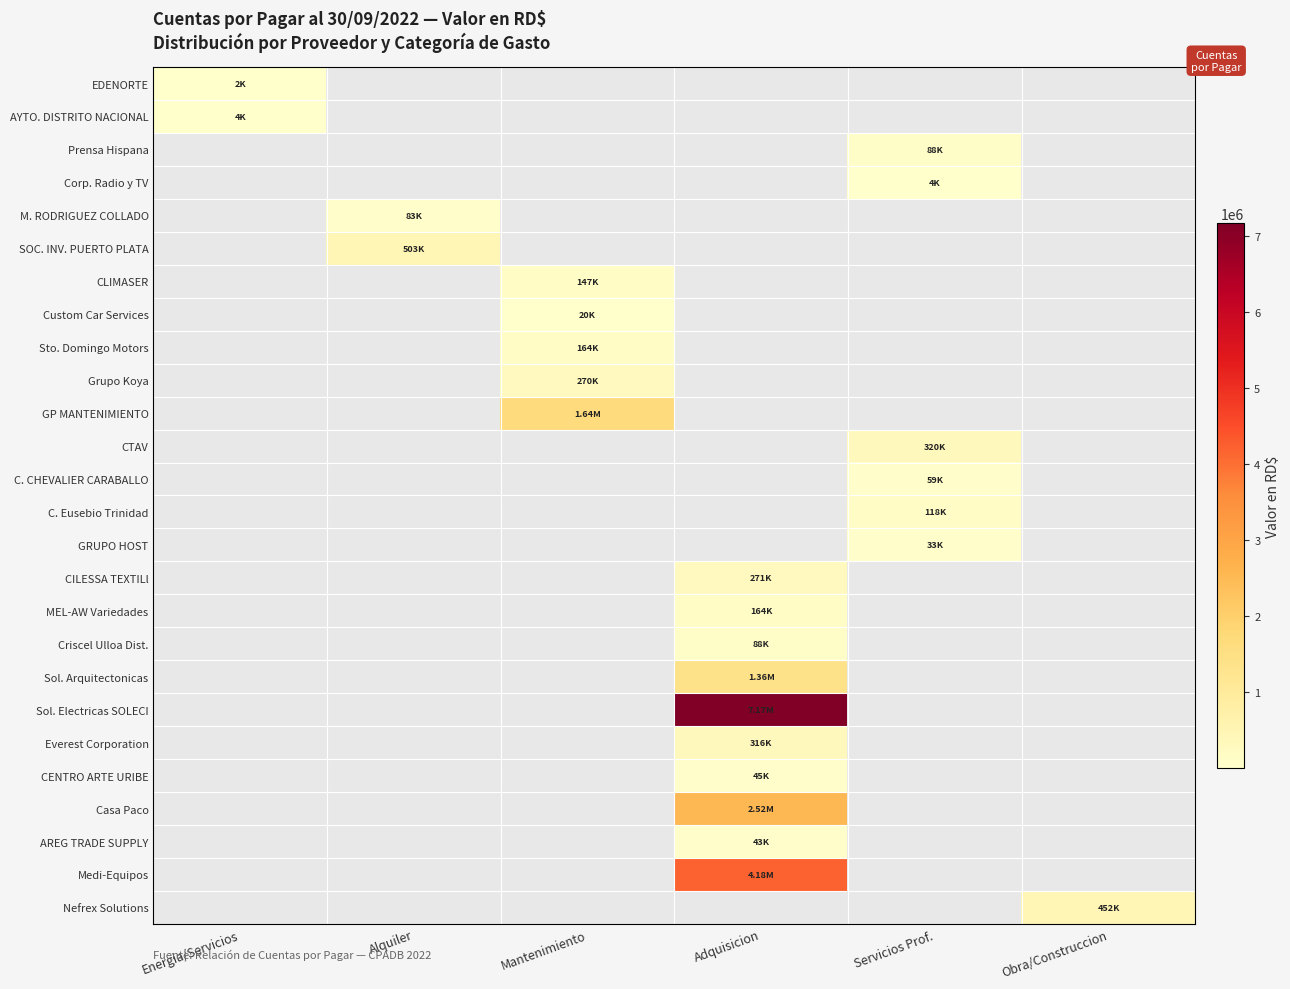

Reading right to left, what are all the values shown in this chart?

EDENORTE: Obra/Construccion=0.0	Servicios Prof.=0.0	Adquisicion=0.0	Mantenimiento=0.0	Alquiler=0.0	Energia/Servicios=1968.2
AYTO. DISTRITO NACIONAL: Obra/Construccion=0.0	Servicios Prof.=0.0	Adquisicion=0.0	Mantenimiento=0.0	Alquiler=0.0	Energia/Servicios=3802.0
Prensa Hispana: Obra/Construccion=0.0	Servicios Prof.=88500.0	Adquisicion=0.0	Mantenimiento=0.0	Alquiler=0.0	Energia/Servicios=0.0
Corp. Radio y TV: Obra/Construccion=0.0	Servicios Prof.=4349.2	Adquisicion=0.0	Mantenimiento=0.0	Alquiler=0.0	Energia/Servicios=0.0
M. RODRIGUEZ COLLADO: Obra/Construccion=0.0	Servicios Prof.=0.0	Adquisicion=0.0	Mantenimiento=0.0	Alquiler=82600.4	Energia/Servicios=0.0
SOC. INV. PUERTO PLATA: Obra/Construccion=0.0	Servicios Prof.=0.0	Adquisicion=0.0	Mantenimiento=0.0	Alquiler=503043.4	Energia/Servicios=0.0
CLIMASER: Obra/Construccion=0.0	Servicios Prof.=0.0	Adquisicion=0.0	Mantenimiento=147146.0	Alquiler=0.0	Energia/Servicios=0.0
Custom Car Services: Obra/Construccion=0.0	Servicios Prof.=0.0	Adquisicion=0.0	Mantenimiento=19990.8	Alquiler=0.0	Energia/Servicios=0.0
Sto. Domingo Motors: Obra/Construccion=0.0	Servicios Prof.=0.0	Adquisicion=0.0	Mantenimiento=164202.5	Alquiler=0.0	Energia/Servicios=0.0
Grupo Koya: Obra/Construccion=0.0	Servicios Prof.=0.0	Adquisicion=0.0	Mantenimiento=269653.2	Alquiler=0.0	Energia/Servicios=0.0
GP MANTENIMIENTO: Obra/Construccion=0.0	Servicios Prof.=0.0	Adquisicion=0.0	Mantenimiento=1643381.3	Alquiler=0.0	Energia/Servicios=0.0
CTAV: Obra/Construccion=0.0	Servicios Prof.=319780.0	Adquisicion=0.0	Mantenimiento=0.0	Alquiler=0.0	Energia/Servicios=0.0
C. CHEVALIER CARABALLO: Obra/Construccion=0.0	Servicios Prof.=59000.0	Adquisicion=0.0	Mantenimiento=0.0	Alquiler=0.0	Energia/Servicios=0.0
C. Eusebio Trinidad: Obra/Construccion=0.0	Servicios Prof.=118000.0	Adquisicion=0.0	Mantenimiento=0.0	Alquiler=0.0	Energia/Servicios=0.0
GRUPO HOST: Obra/Construccion=0.0	Servicios Prof.=33460.1	Adquisicion=0.0	Mantenimiento=0.0	Alquiler=0.0	Energia/Servicios=0.0
CILESSA TEXTILl: Obra/Construccion=0.0	Servicios Prof.=0.0	Adquisicion=271293.2	Mantenimiento=0.0	Alquiler=0.0	Energia/Servicios=0.0
MEL-AW Variedades: Obra/Construccion=0.0	Servicios Prof.=0.0	Adquisicion=164492.0	Mantenimiento=0.0	Alquiler=0.0	Energia/Servicios=0.0
Criscel Ulloa Dist.: Obra/Construccion=0.0	Servicios Prof.=0.0	Adquisicion=88462.2	Mantenimiento=0.0	Alquiler=0.0	Energia/Servicios=0.0
Sol. Arquitectonicas: Obra/Construccion=0.0	Servicios Prof.=0.0	Adquisicion=1356321.5	Mantenimiento=0.0	Alquiler=0.0	Energia/Servicios=0.0
Sol. Electricas SOLECI: Obra/Construccion=0.0	Servicios Prof.=0.0	Adquisicion=7168671.1	Mantenimiento=0.0	Alquiler=0.0	Energia/Servicios=0.0
Everest Corporation: Obra/Construccion=0.0	Servicios Prof.=0.0	Adquisicion=315860.0	Mantenimiento=0.0	Alquiler=0.0	Energia/Servicios=0.0
CENTRO ARTE URIBE: Obra/Construccion=0.0	Servicios Prof.=0.0	Adquisicion=45312.0	Mantenimiento=0.0	Alquiler=0.0	Energia/Servicios=0.0
Casa Paco: Obra/Construccion=0.0	Servicios Prof.=0.0	Adquisicion=2522844.7	Mantenimiento=0.0	Alquiler=0.0	Energia/Servicios=0.0
AREG TRADE SUPPLY: Obra/Construccion=0.0	Servicios Prof.=0.0	Adquisicion=43188.0	Mantenimiento=0.0	Alquiler=0.0	Energia/Servicios=0.0
Medi-Equipos: Obra/Construccion=0.0	Servicios Prof.=0.0	Adquisicion=4176000.0	Mantenimiento=0.0	Alquiler=0.0	Energia/Servicios=0.0
Nefrex Solutions: Obra/Construccion=451683.3	Servicios Prof.=0.0	Adquisicion=0.0	Mantenimiento=0.0	Alquiler=0.0	Energia/Servicios=0.0